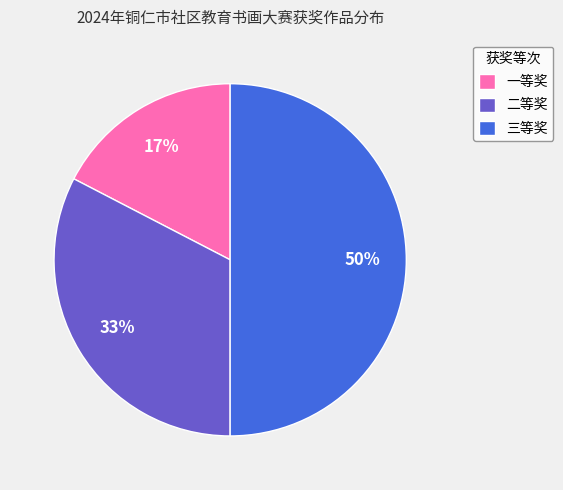

Approximately how many times larger is the value at 二等奖 compared to 一等奖?

1.9